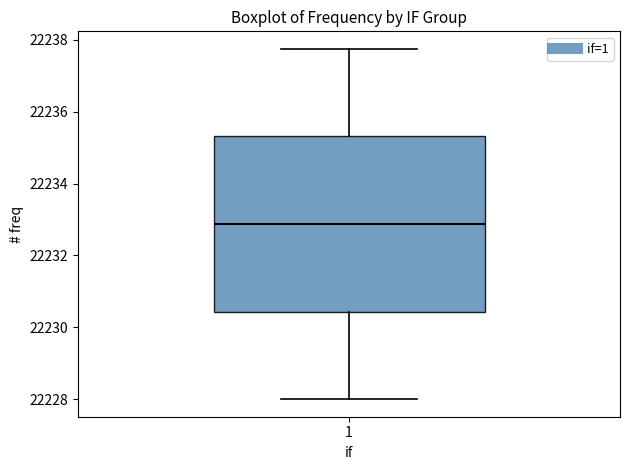

Where does the median line of the box at x = 1 sit on the y-axis? The values are not printed on the chart, so give them approximately, as read against the axis.

22232.8